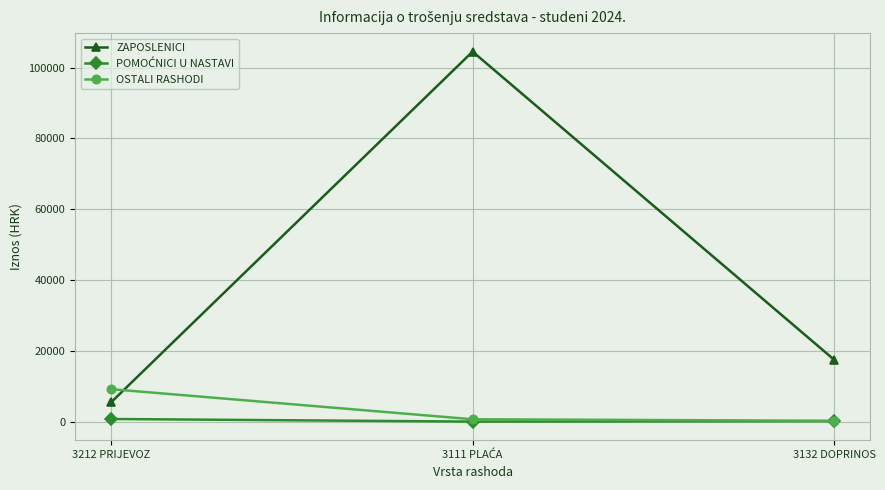

Where is ZAPOSLENICI nearest to the value 55022?

3132 DOPRINOS